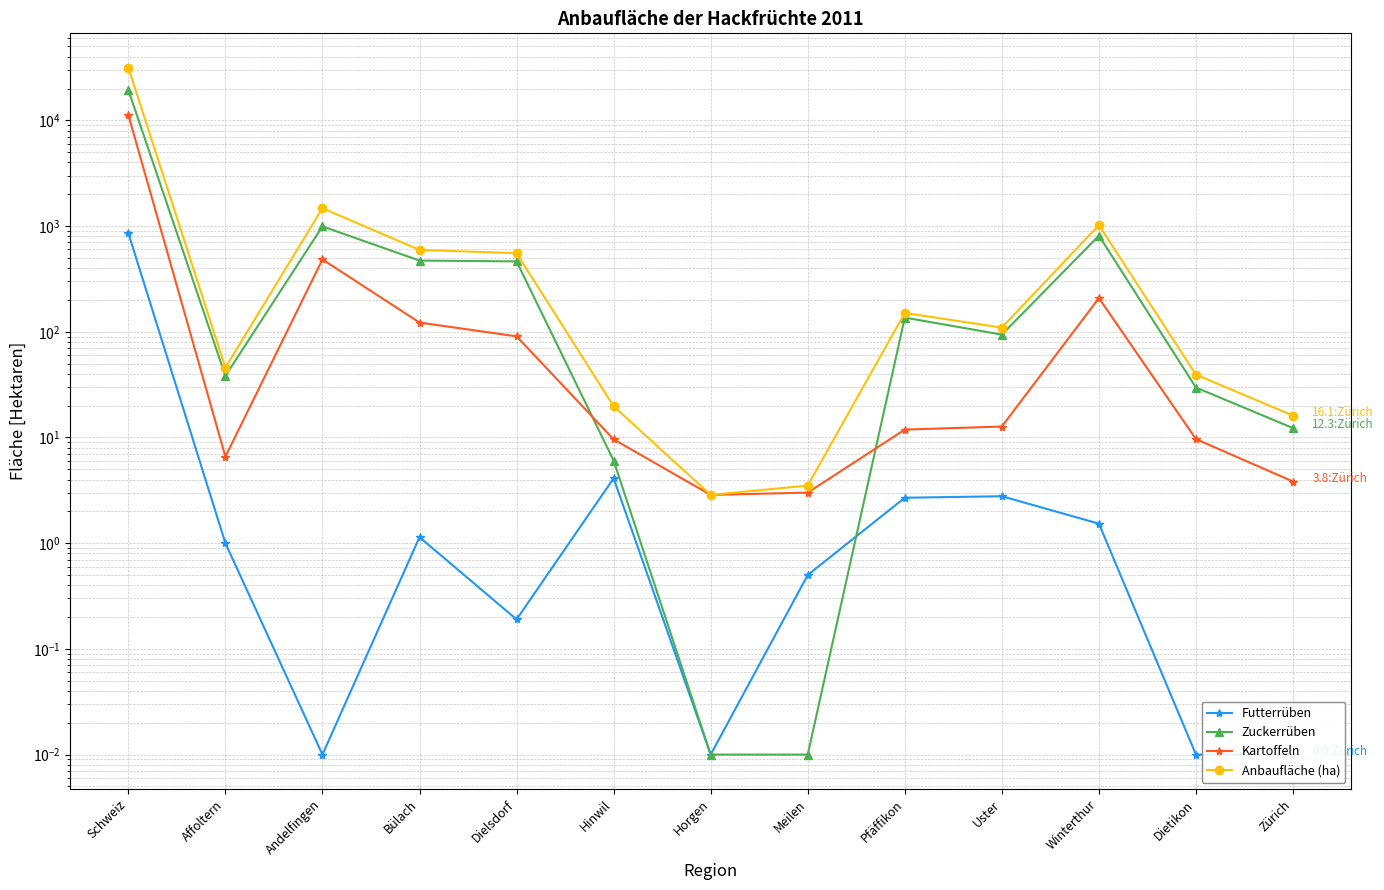

Which series has the largest total across all categories?

Anbaufläche (ha)